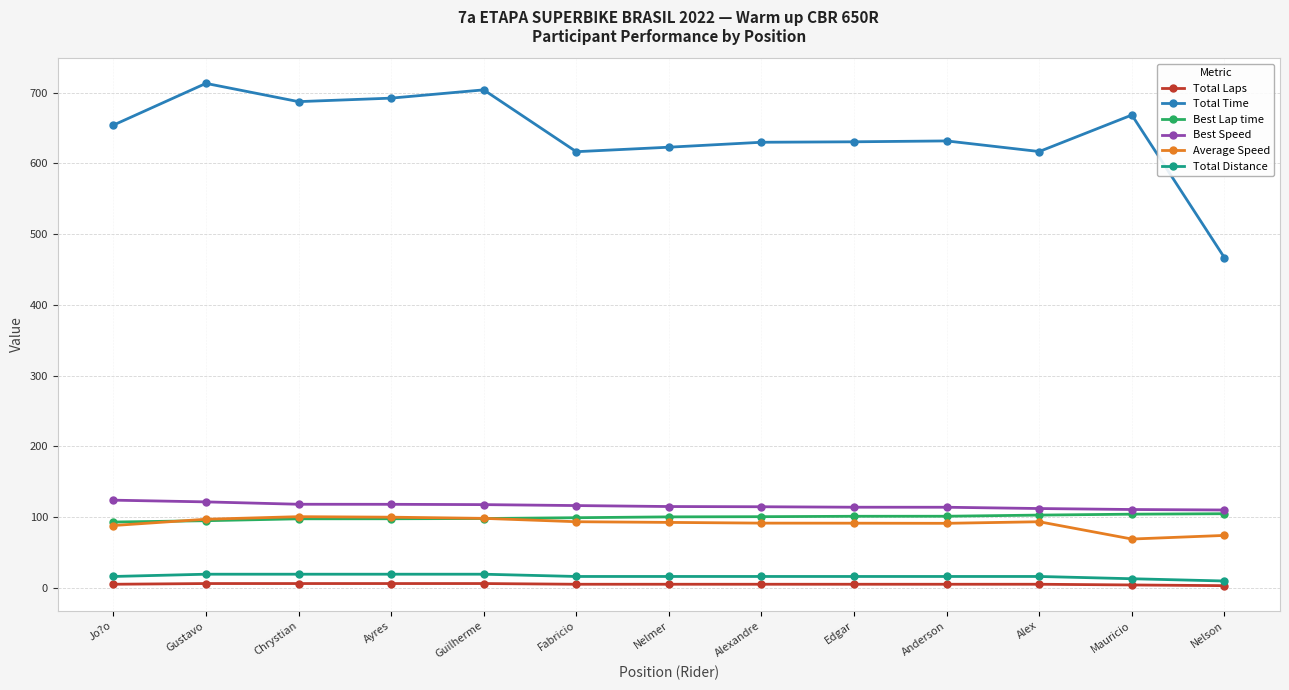

The value of Total Time at Chrystian is 1069.4. True or false?

False